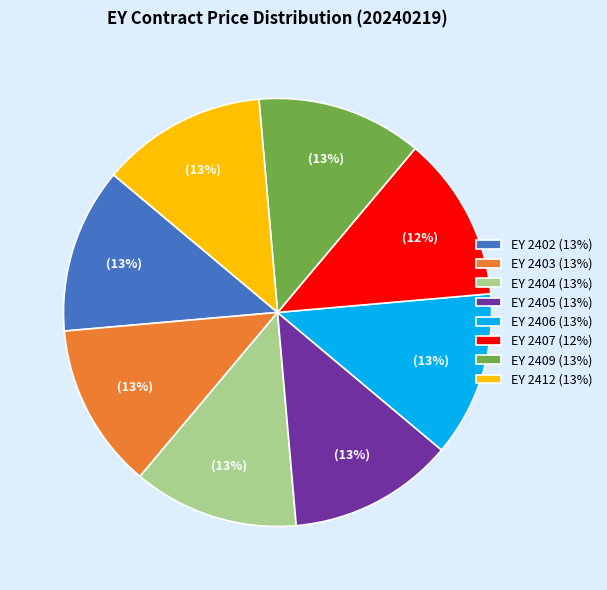

Approximately how many times larger is the value at EY 2412 (13%) compared to EY 2406 (13%)?

1.0